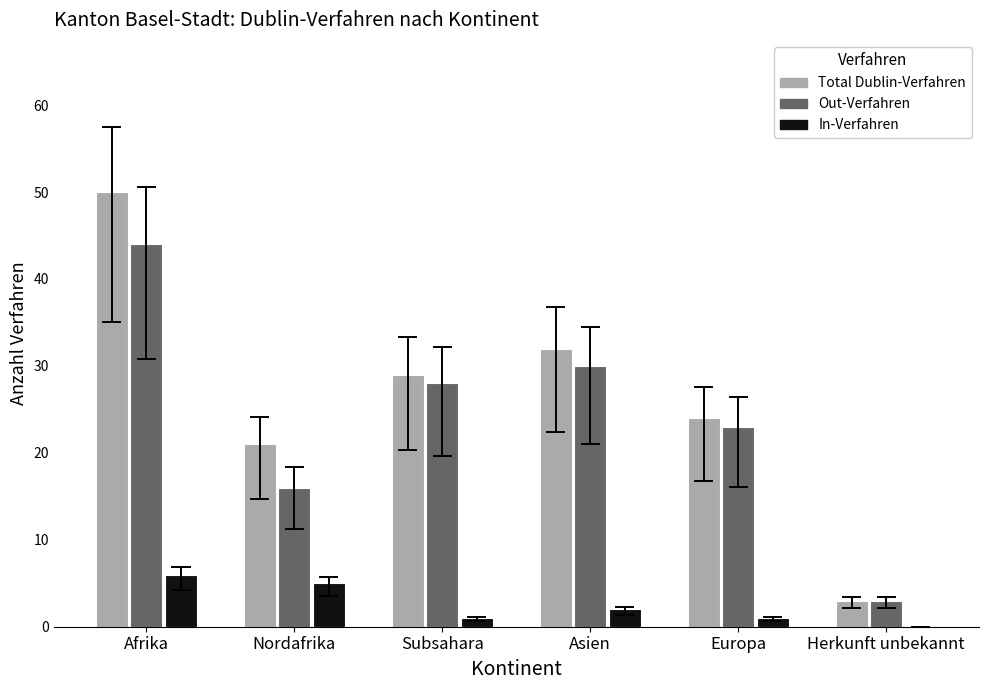

Reading right to left, what are all the values shown in this chart?

Total Dublin-Verfahren: Herkunft unbekannt=3	Europa=24	Asien=32	Subsahara=29	Nordafrika=21	Afrika=50
Out-Verfahren: Herkunft unbekannt=3	Europa=23	Asien=30	Subsahara=28	Nordafrika=16	Afrika=44
In-Verfahren: Herkunft unbekannt=0	Europa=1	Asien=2	Subsahara=1	Nordafrika=5	Afrika=6